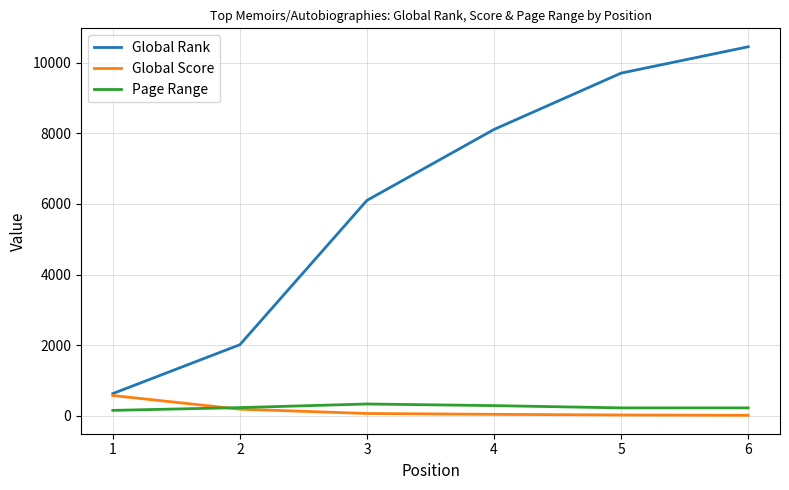

True or false: Global Rank and Page Range intersect in this chart.

False